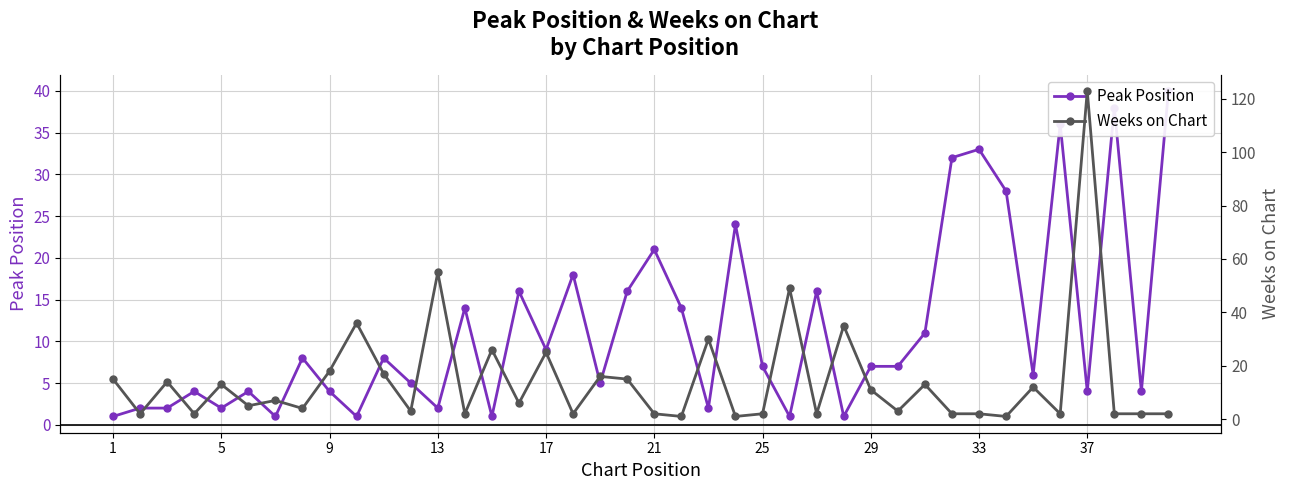

What is the difference between the maximum and minimum values in the Weeks on Chart series?

122